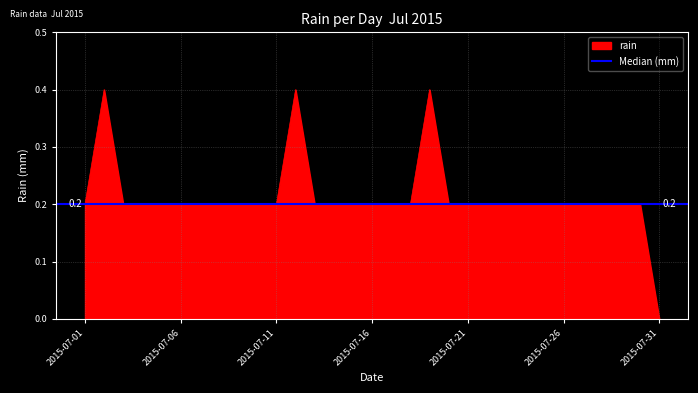

Reading left to right, extract all data points from this chart.

0.2	0.4	0.2	0.2	0.2	0.2	0.2	0.2	0.2	0.2	0.2	0.4	0.2	0.2	0.2	0.2	0.2	0.2	0.4	0.2	0.2	0.2	0.2	0.2	0.2	0.2	0.2	0.2	0.2	0.2	0.0